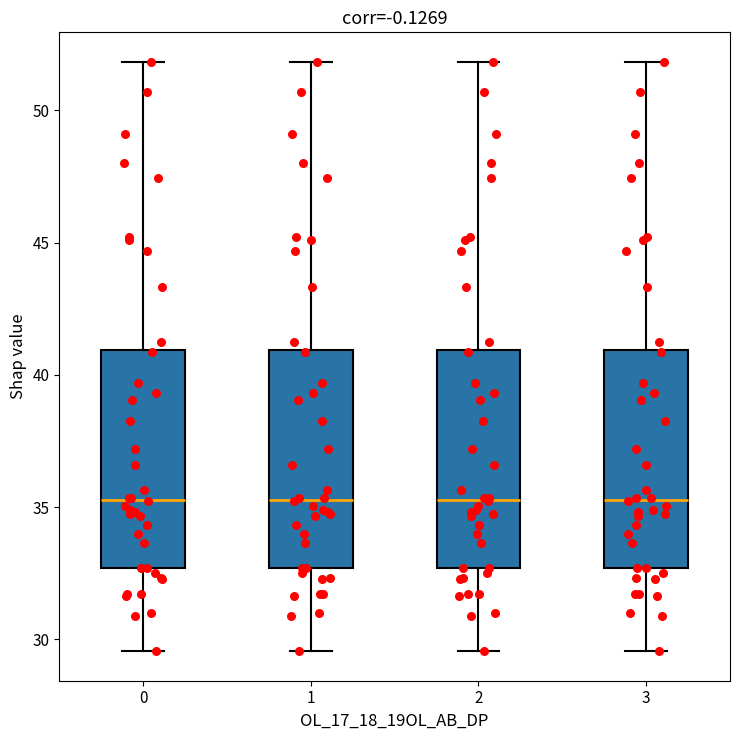

Reading left to right, transcribe this box plot: for each box, give where its median line is, the range the box spans, and where its two whiskers end, as read against the y-axis. The values are not printed on the chart, so give them approximately, as read against the axis.

0: median 35.5, box 32.5 to 41.0, whiskers 29.5 to 52.0
1: median 35.5, box 32.5 to 41.0, whiskers 29.5 to 52.0
2: median 35.5, box 32.5 to 41.0, whiskers 29.5 to 52.0
3: median 35.5, box 32.5 to 41.0, whiskers 29.5 to 52.0